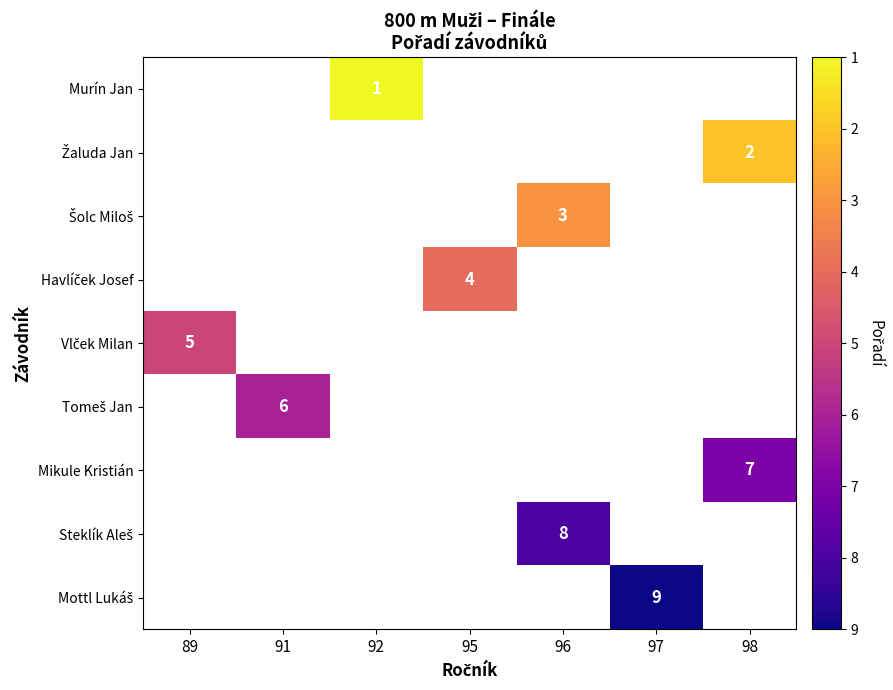

Rank the series by their average value, from lowest to highest.

Murín Jan, Žaluda Jan, Šolc Miloš, Havlíček Josef, Vlček Milan, Tomeš Jan, Mikule Kristián, Steklík Aleš, Mottl Lukáš